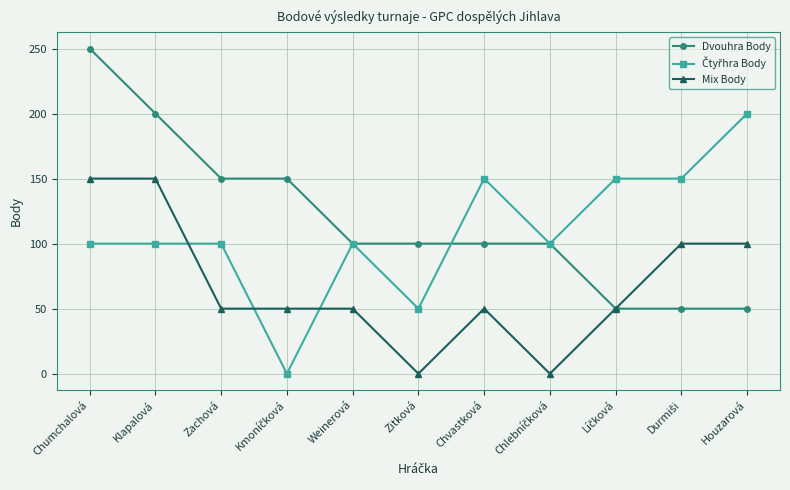

What is the label of the 1st point from the left?

Chumchalová